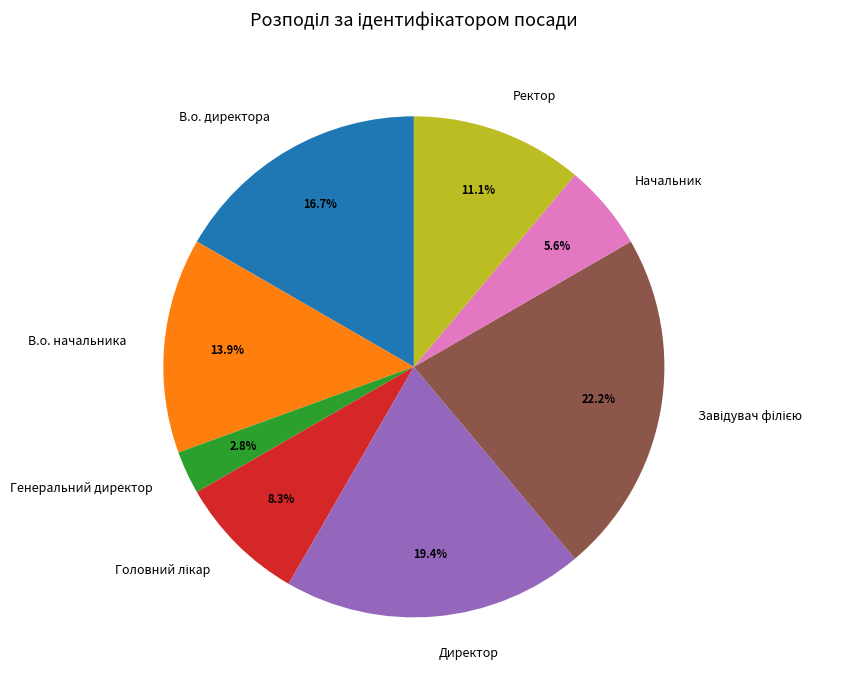

Is it true that В.о. директора is 17% of the pie?

True